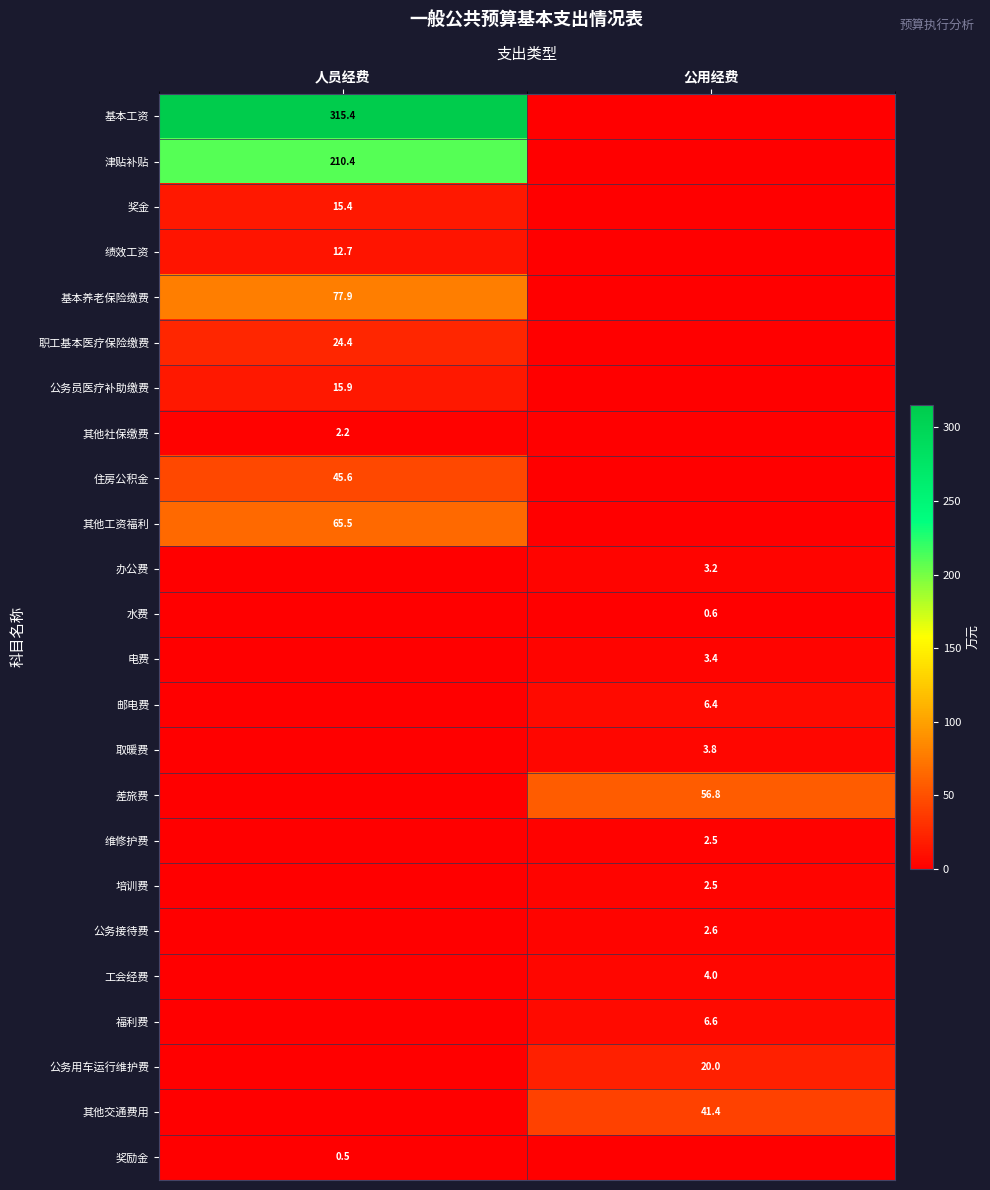

True or false: 住房公积金 has a value of 62.2 at 人员经费.

False